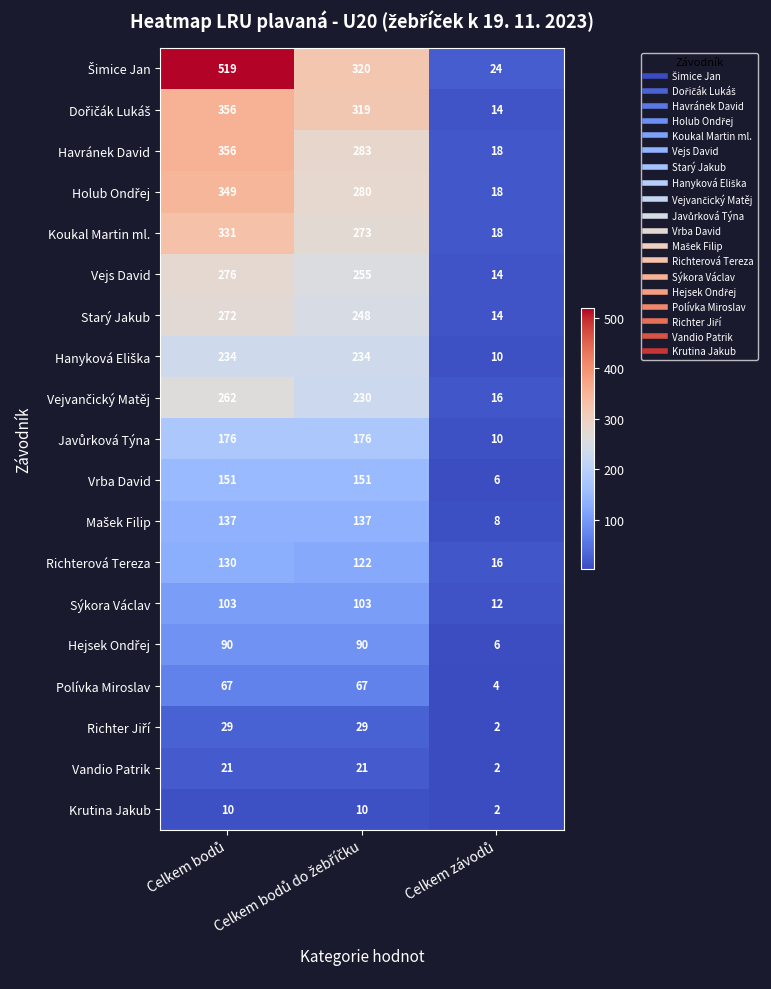

What is the average value of the Sýkora Václav series?

73